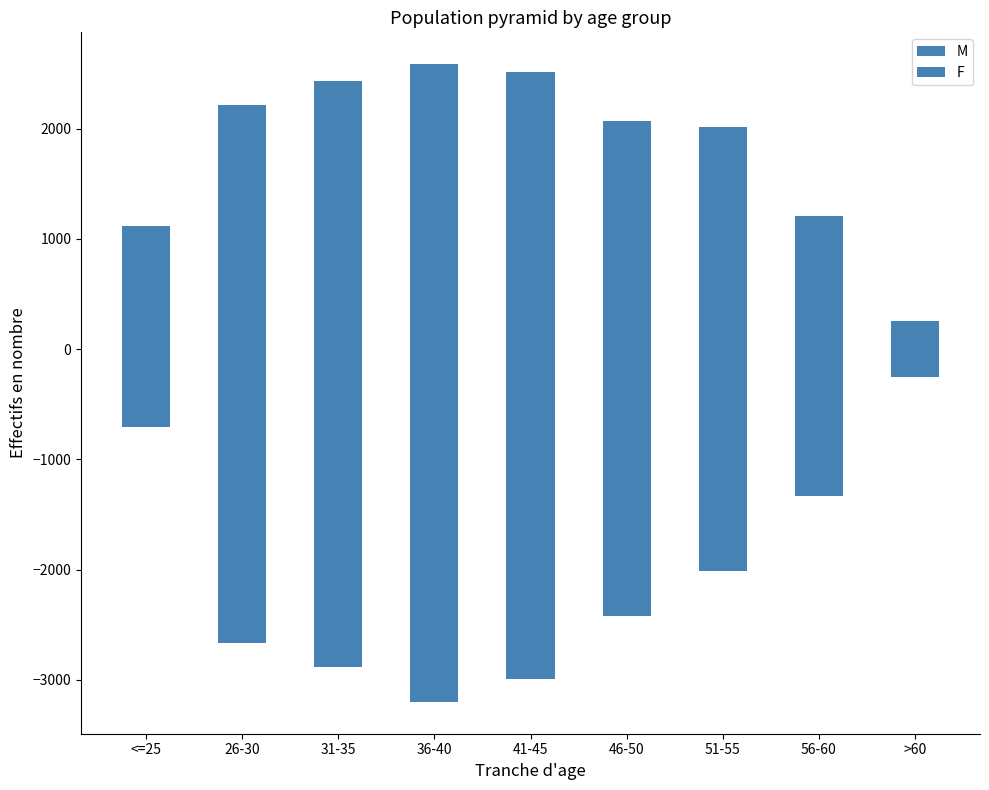

What position from the right is 46-50?

4